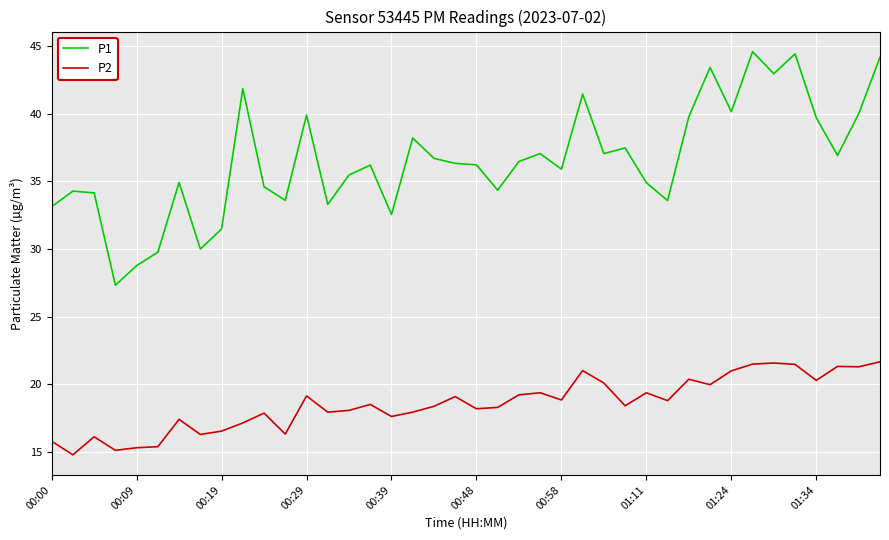

What are all the series names shown in the legend?

P1, P2